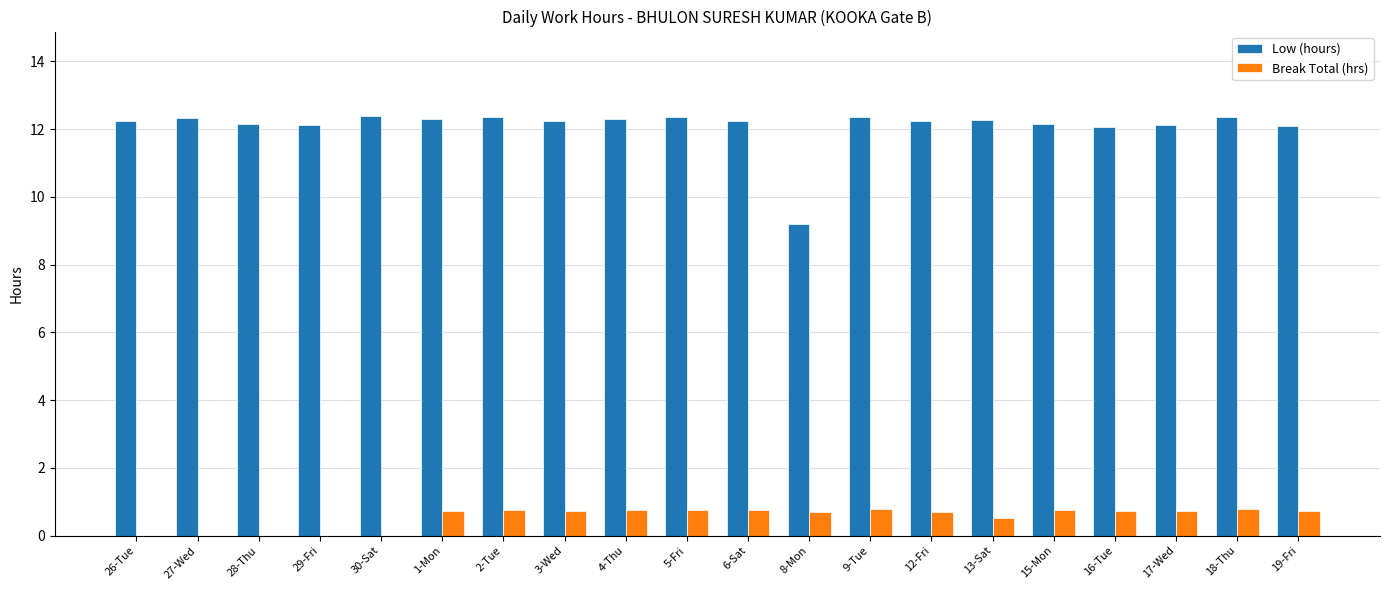

Where does the Low (hours) series first go above 12?

26-Tue